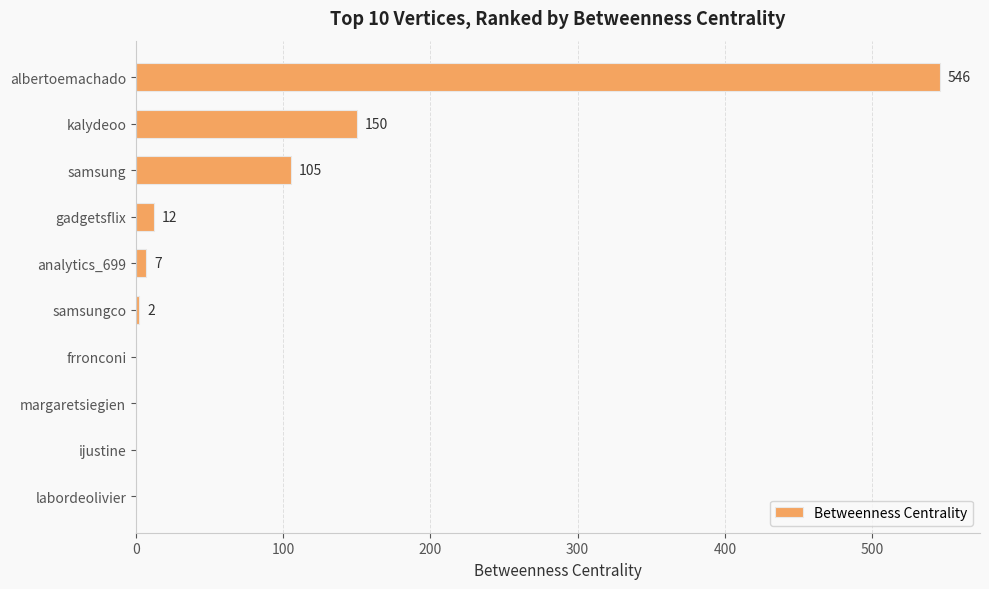

What is the sum of all values?

822